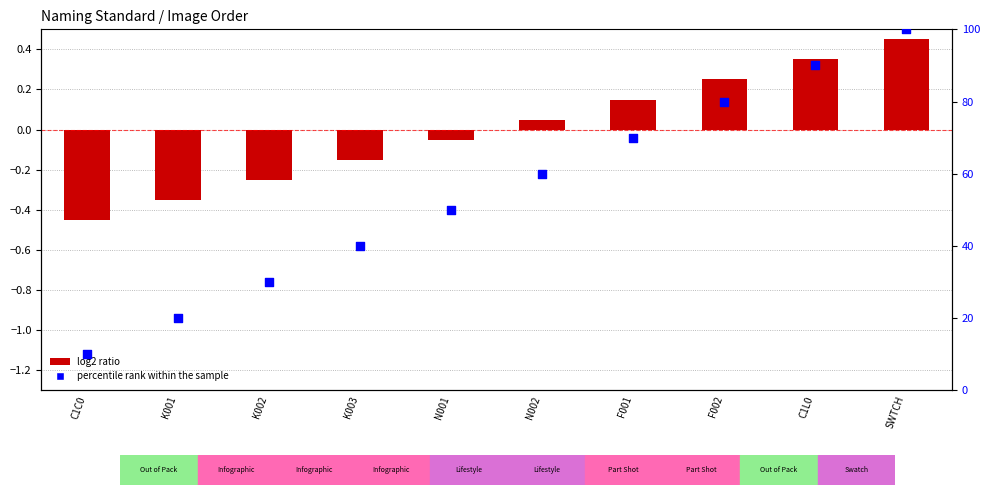

What are all the series names shown in the legend?

log2 ratio, percentile rank within the sample